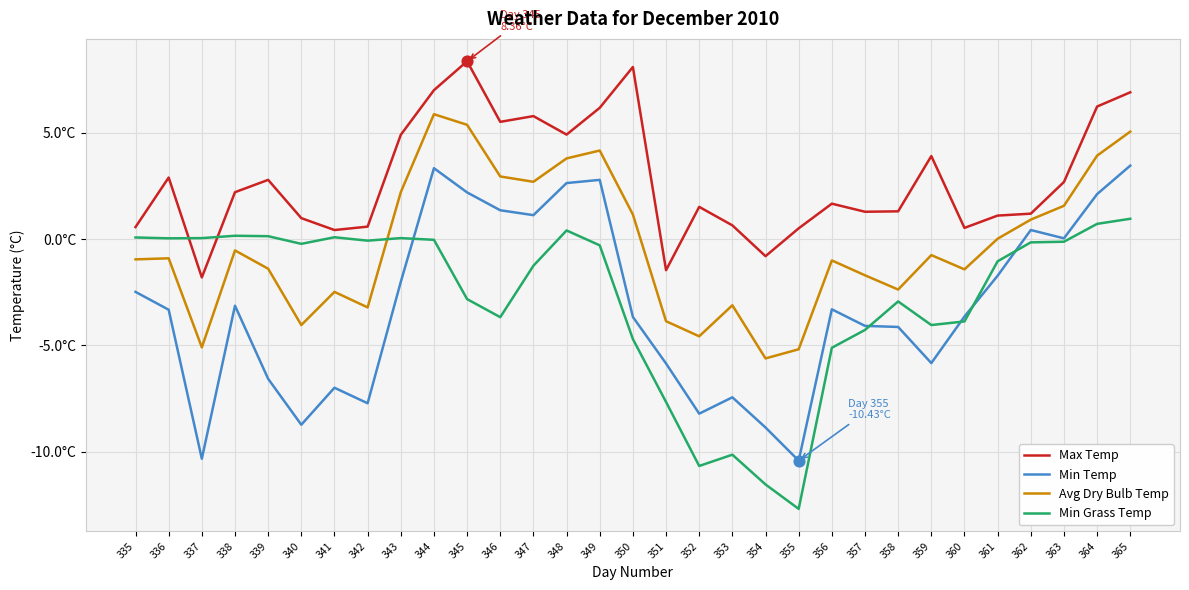

What are all the series names shown in the legend?

Max Temp, Min Temp, Avg Dry Bulb Temp, Min Grass Temp